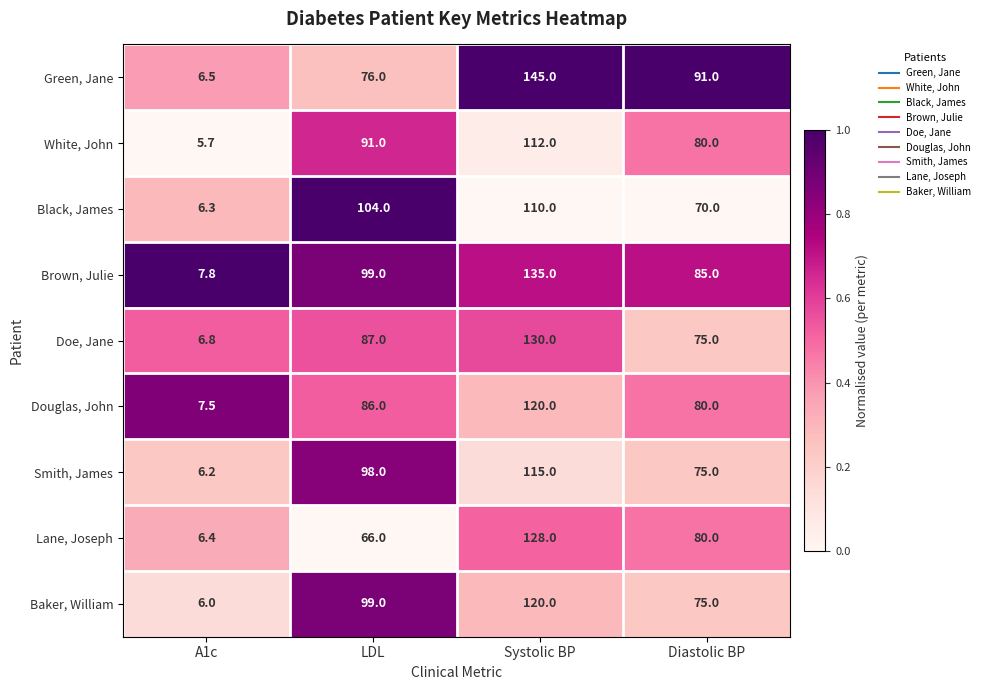

What is the sum of all Lane, Joseph values?

280.4